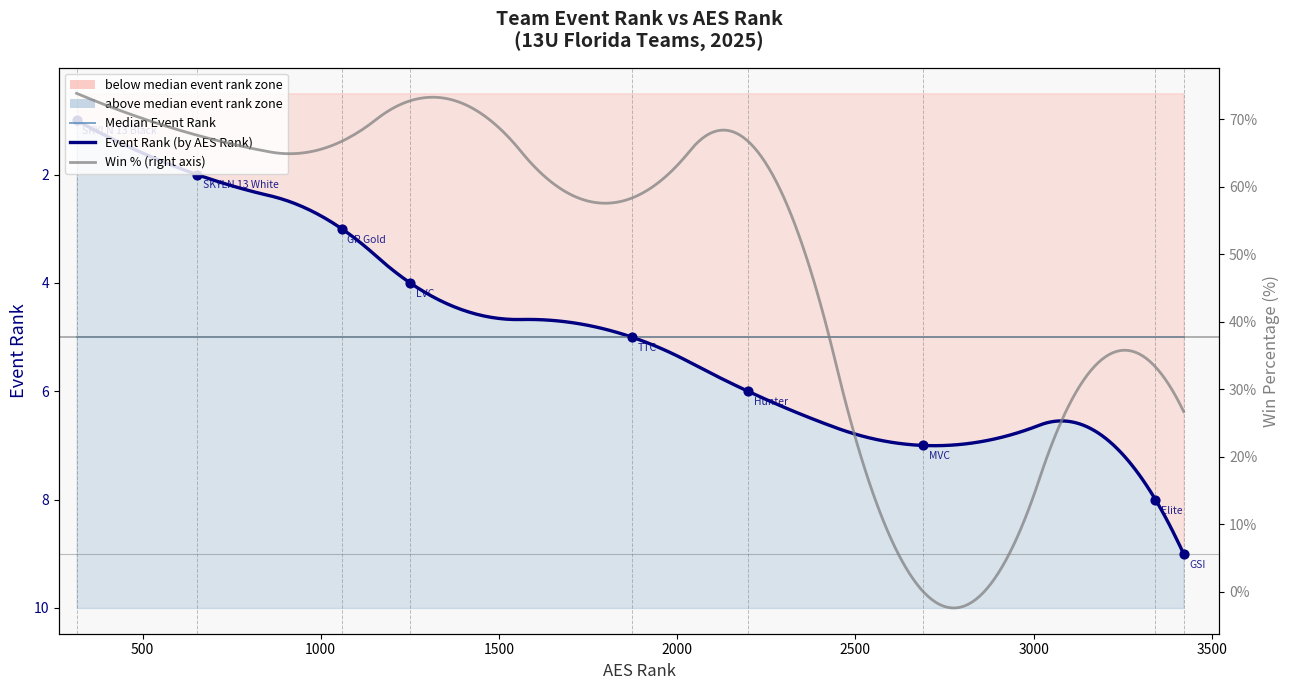

What is the change in value from LVC 13 1 to GSI 13 Black?

+5